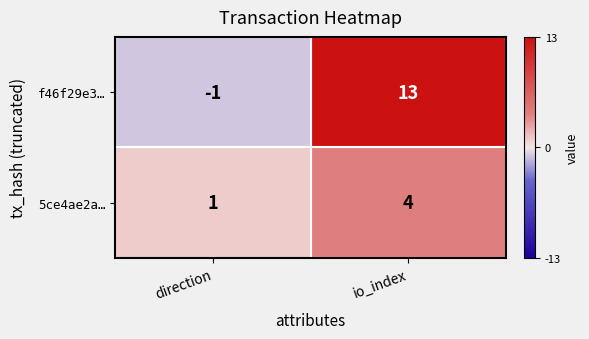

What is the difference between the maximum and minimum values in the f46f29e3… series?

14